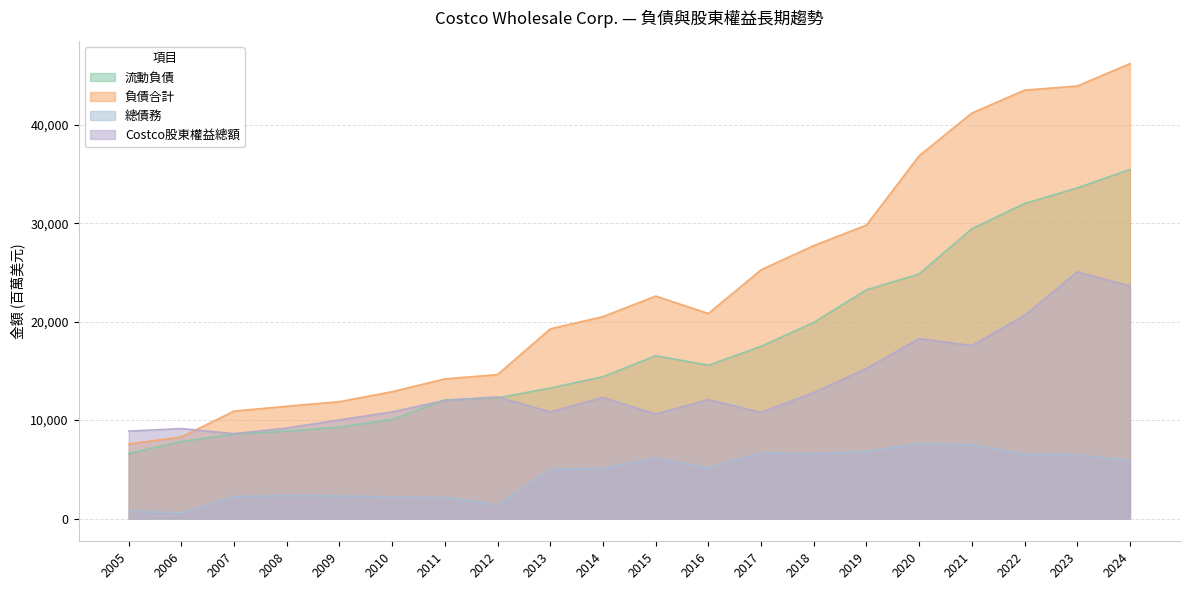

At which label does 負債合計 first exceed 20831?

2015